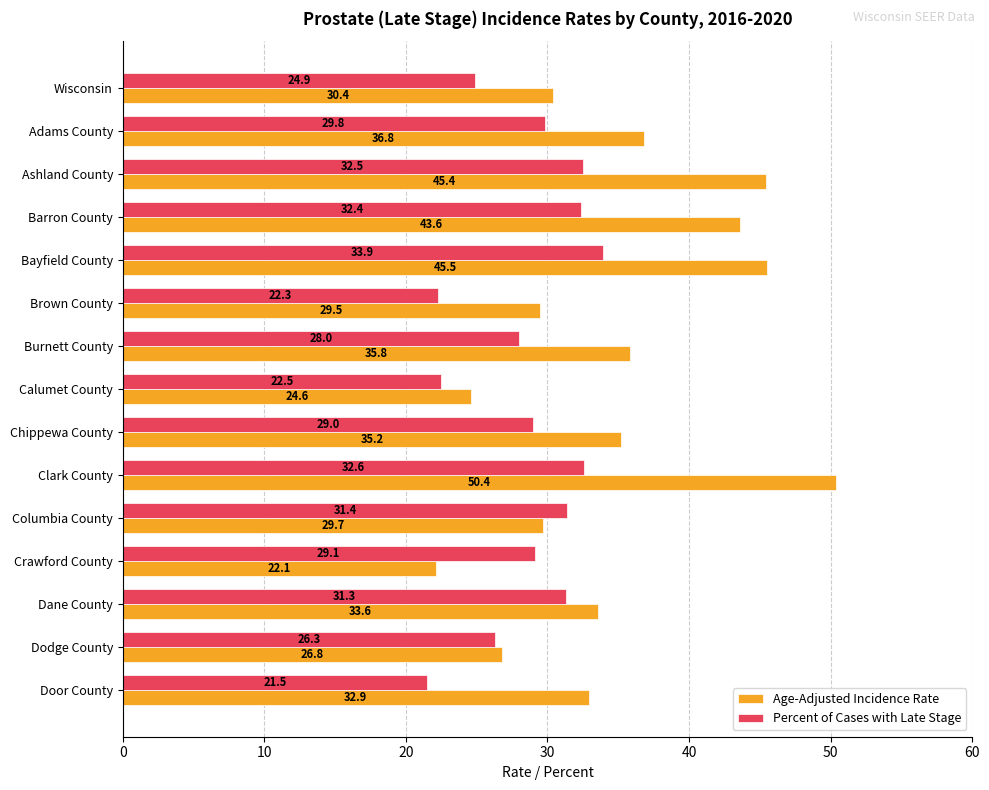

At which label does Age-Adjusted Incidence Rate reach its minimum?

Crawford County